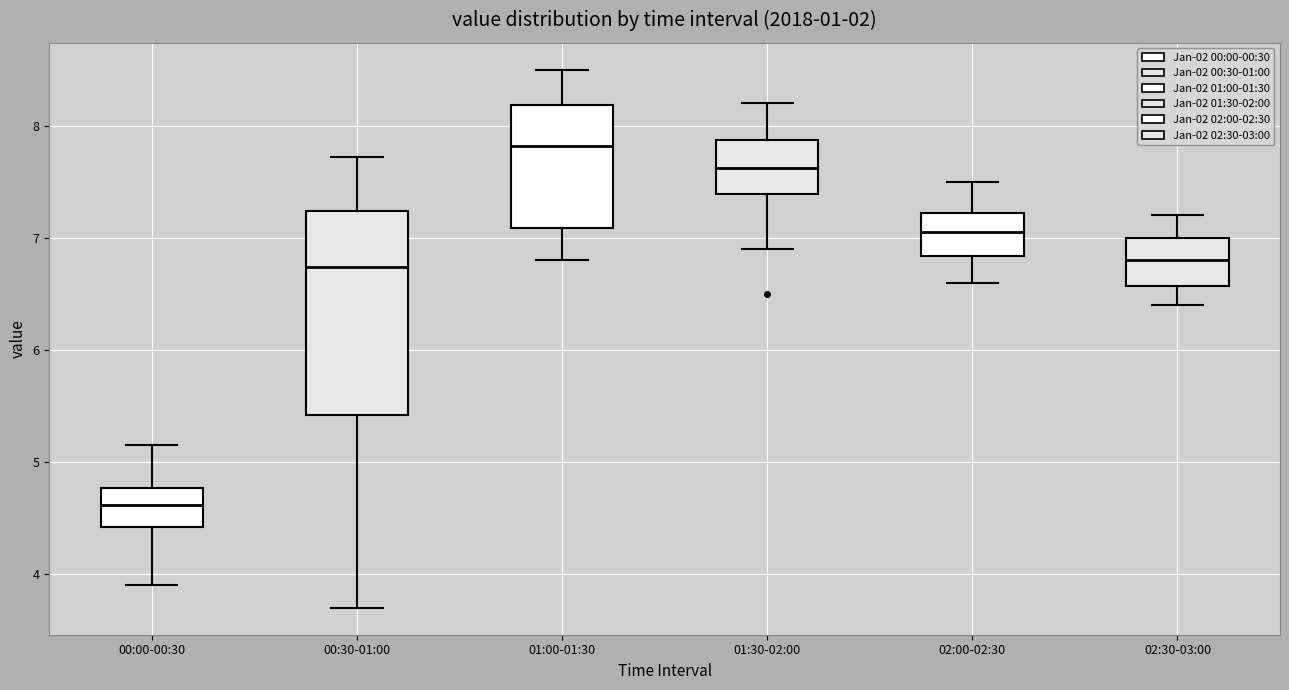

Where does the lower whisker of the box for 02:00-02:30 end on the y-axis? The values are not printed on the chart, so give them approximately, as read against the axis.

6.6